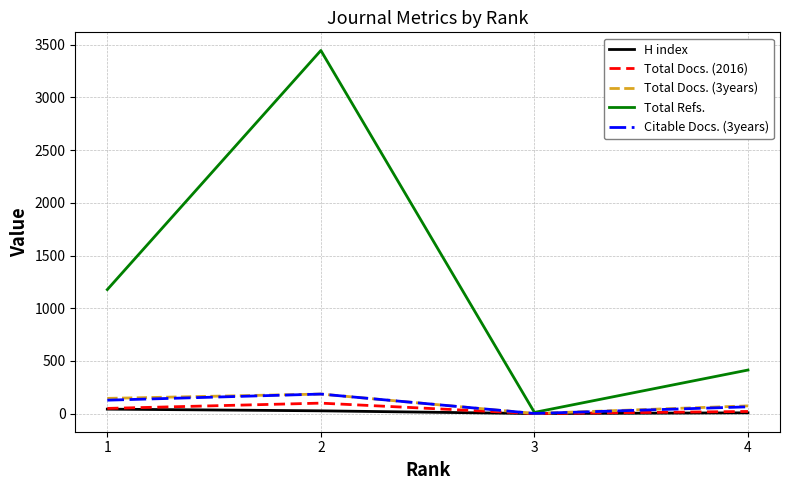

Which series has the largest range (max minus min)?

Total Refs.